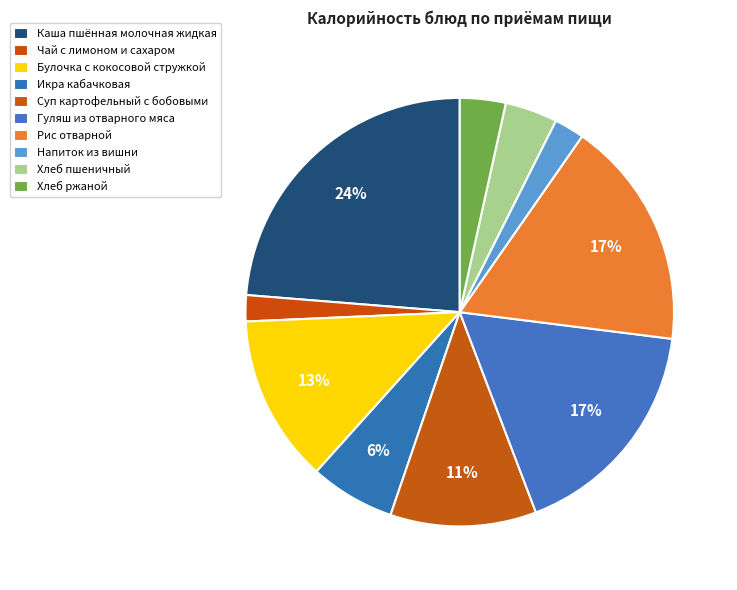

What is the change in value from Булочка с кокосовой стружкой to Напиток из вишни?

-156.9